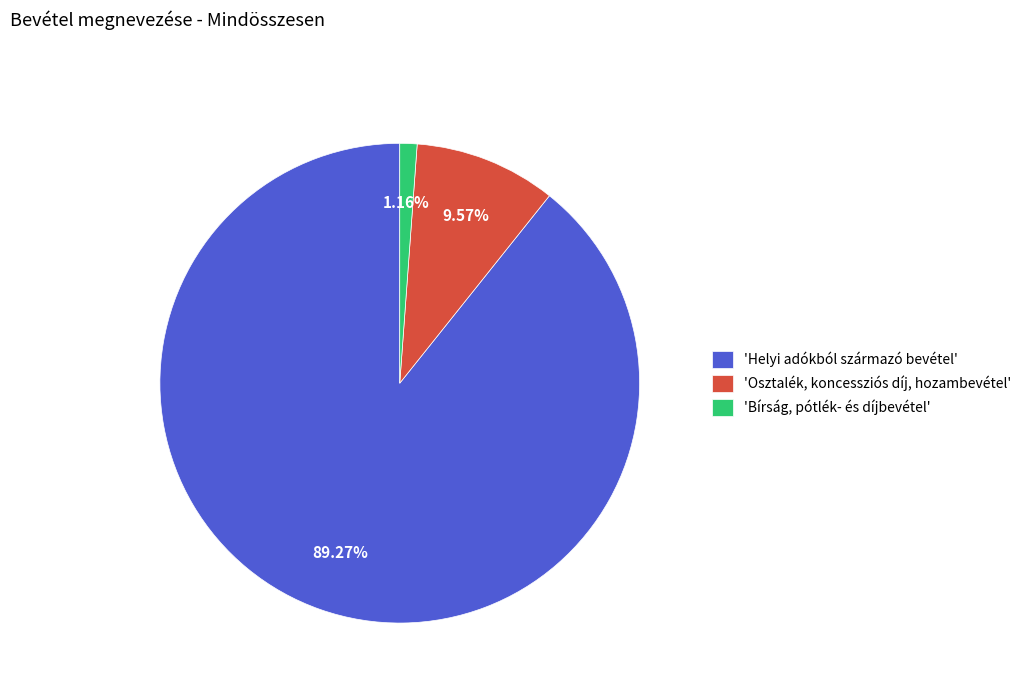

Count the number of slices in the pie.

3